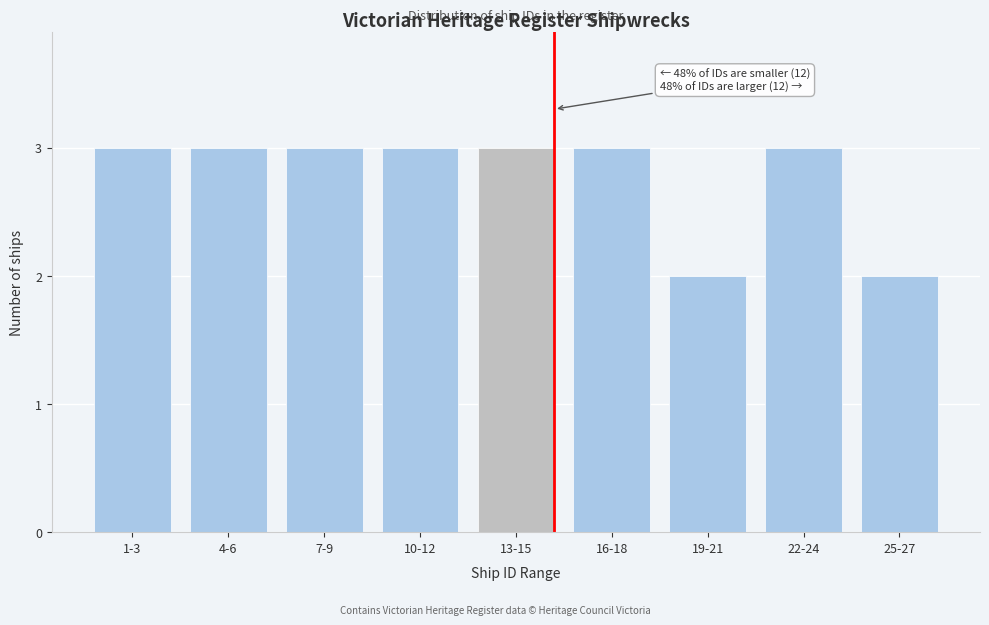

Reading left to right, list all the values displayed in this chart.

1-3=3	4-6=3	7-9=3	10-12=3	13-15=3	16-18=3	19-21=2	22-24=3	25-27=2